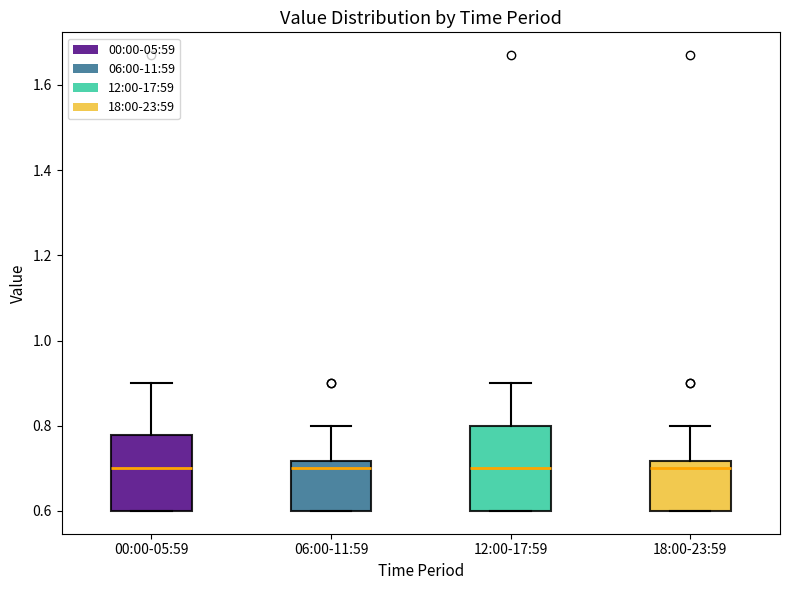

Reading left to right, read every box against the y-axis: the position of its median line, the range the box covers, and the ends of its whiskers. The values are not printed on the chart, so give them approximately, as read against the axis.

00:00-05:59: median 0.70, box 0.60 to 0.78, whiskers 0.60 to 0.90
06:00-11:59: median 0.70, box 0.60 to 0.72, whiskers 0.60 to 0.80
12:00-17:59: median 0.70, box 0.60 to 0.80, whiskers 0.60 to 0.90
18:00-23:59: median 0.70, box 0.60 to 0.72, whiskers 0.60 to 0.80